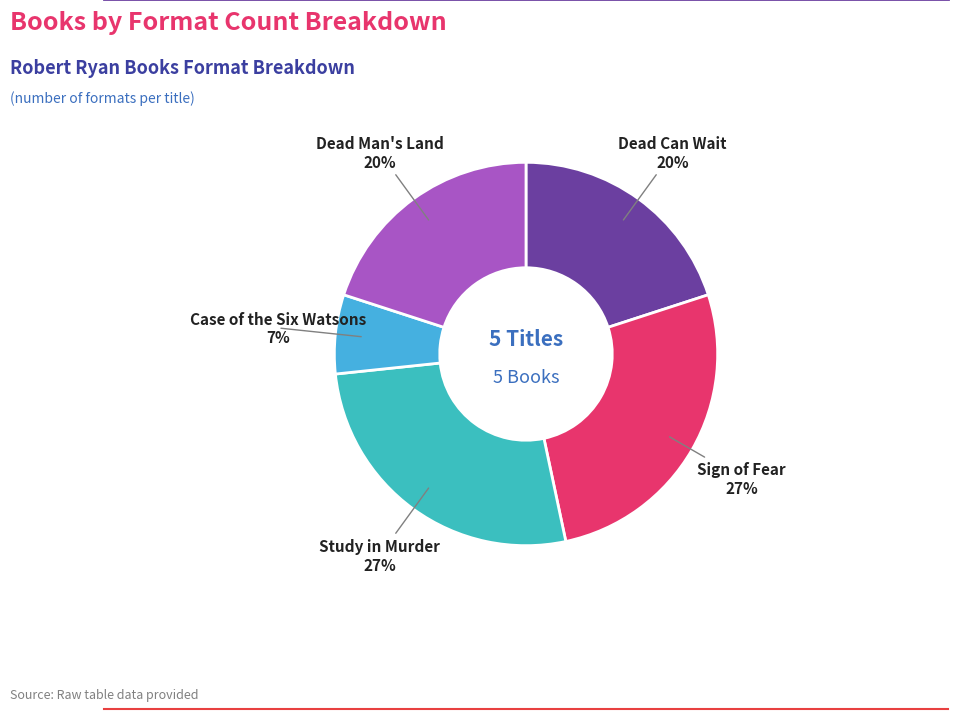

Which slice is the smallest?

Case of the Six Watsons